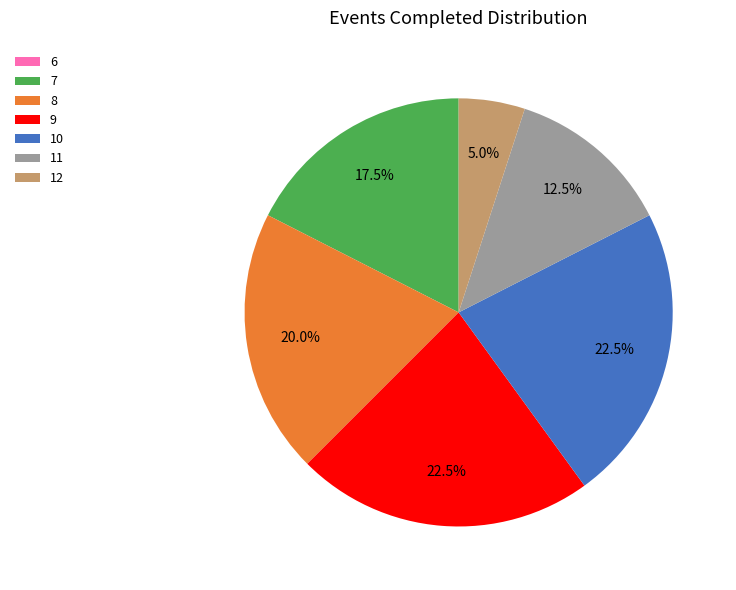

To the nearest percent, what percentage of the pie is 12?

5%